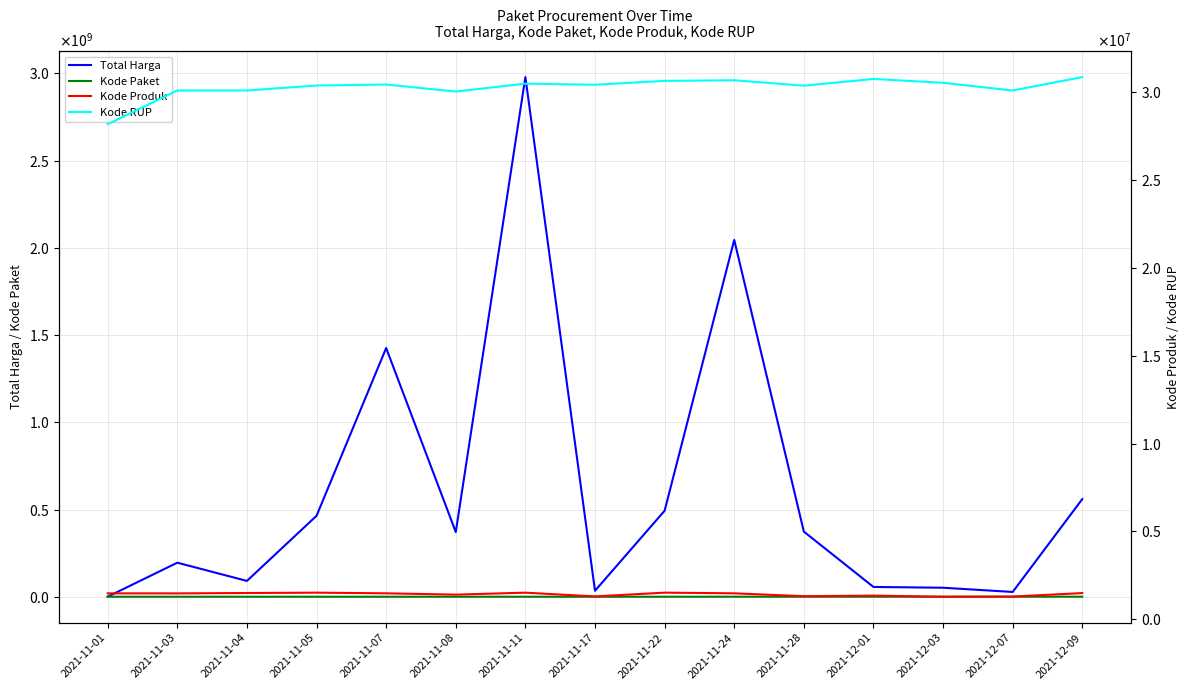

Which category has the lowest value across all series?

2021-11-01